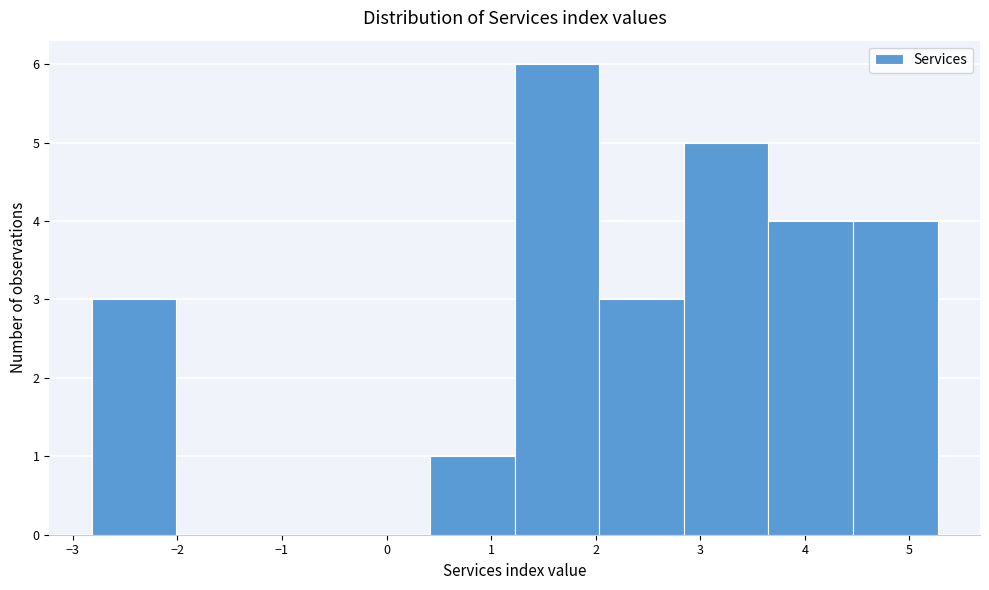

How tall is the bar that spans 2.0 to 2.8 on the x-axis? Neither the bar edges nor the heights are printed on the chart, so give them approximately, as read against the axes.

3